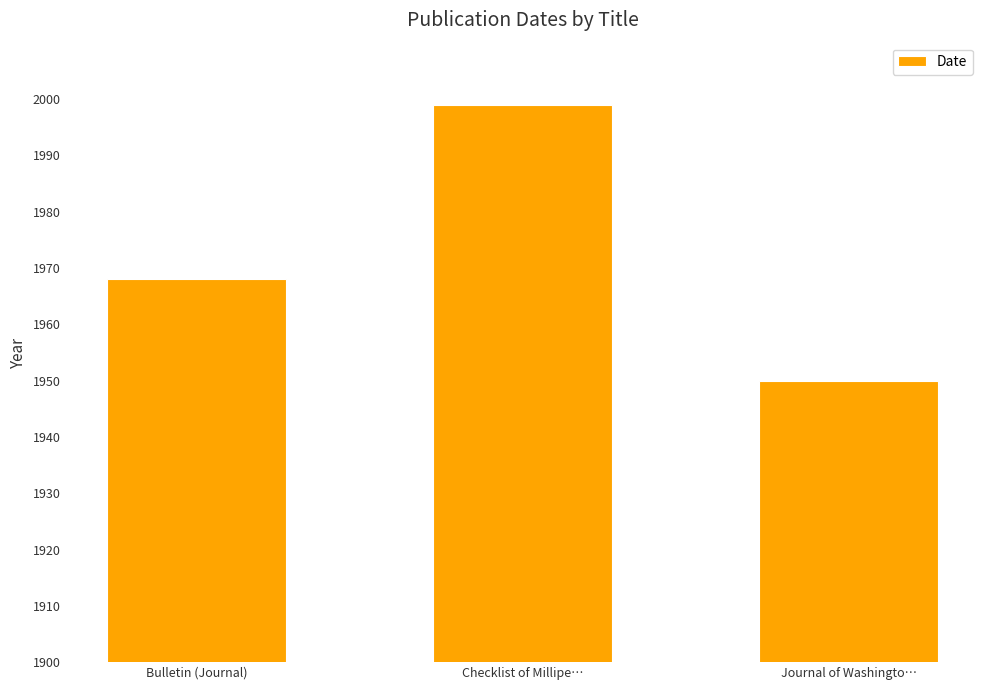

What is the value of the 3rd bar from the left?

1950